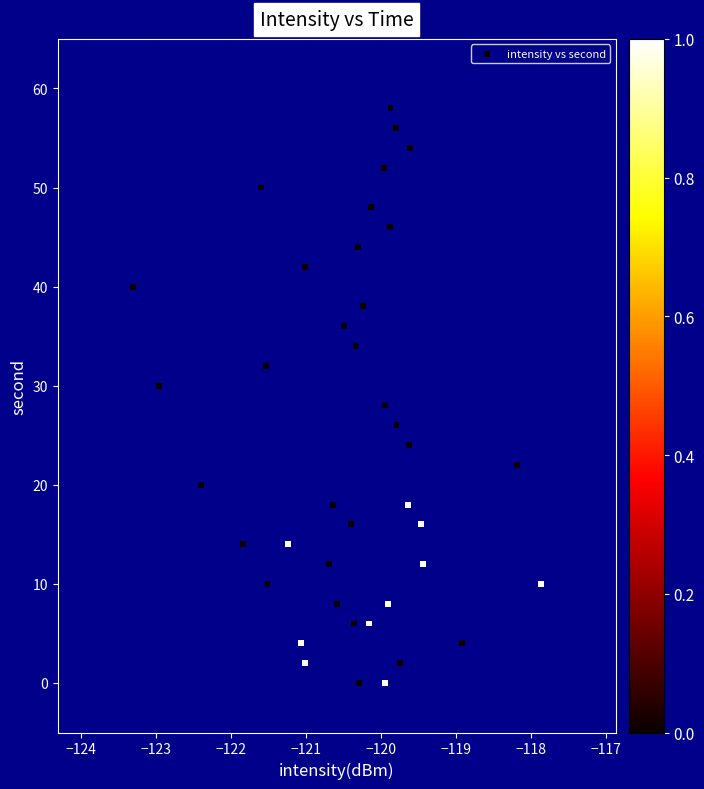

What is the range of Y values (max minus min)?

58